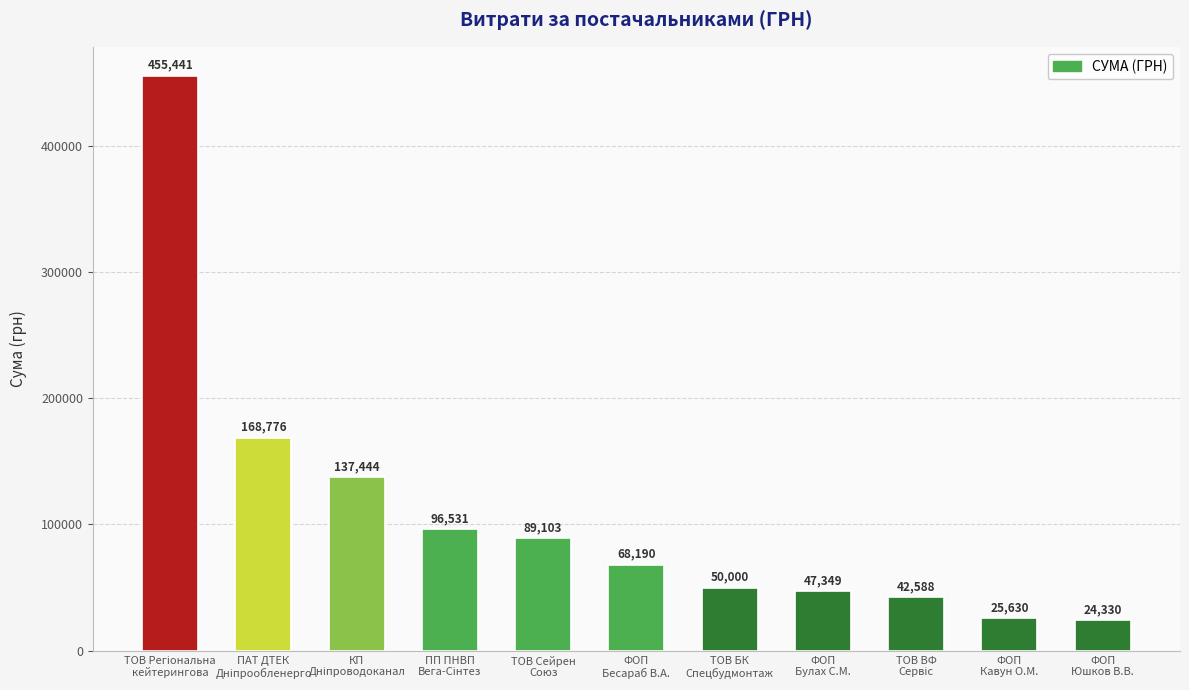

True or false: the data shows 25630.0 at ФОП
Кавун О.М..

True